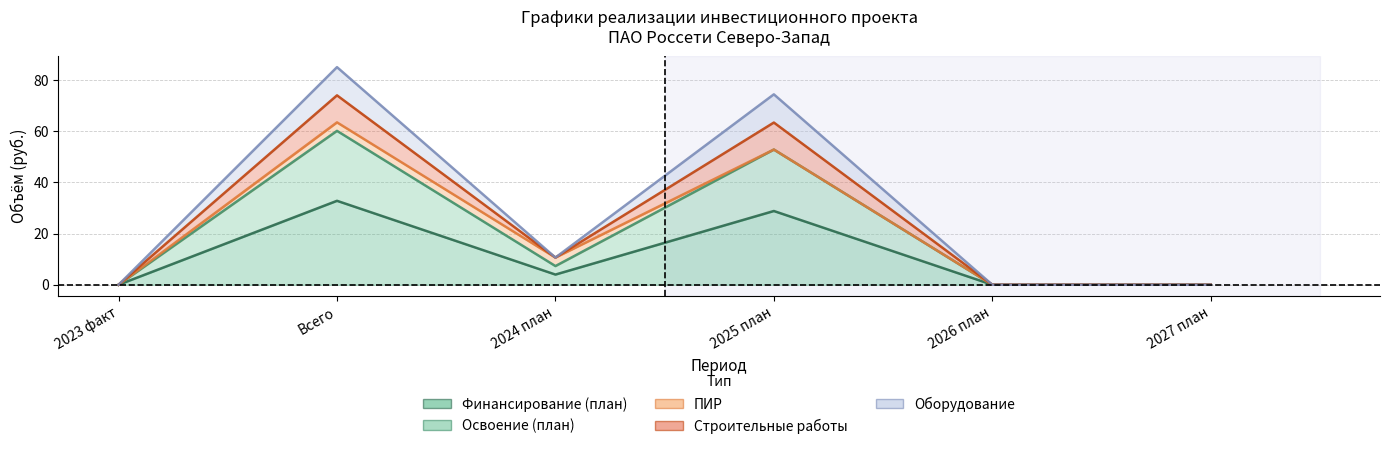

What is the difference between the Строительные работы values at 2023 факт and 2024 план?

10.6